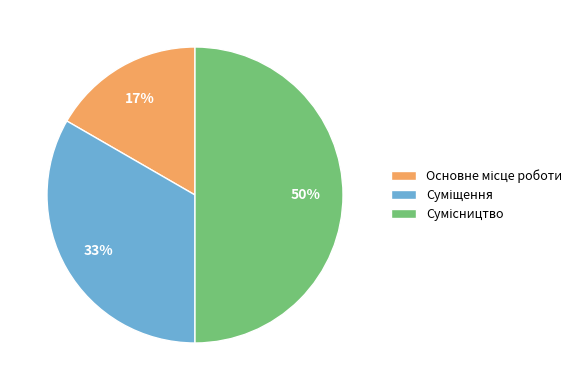

To the nearest percent, what is the average slice percentage?

33%